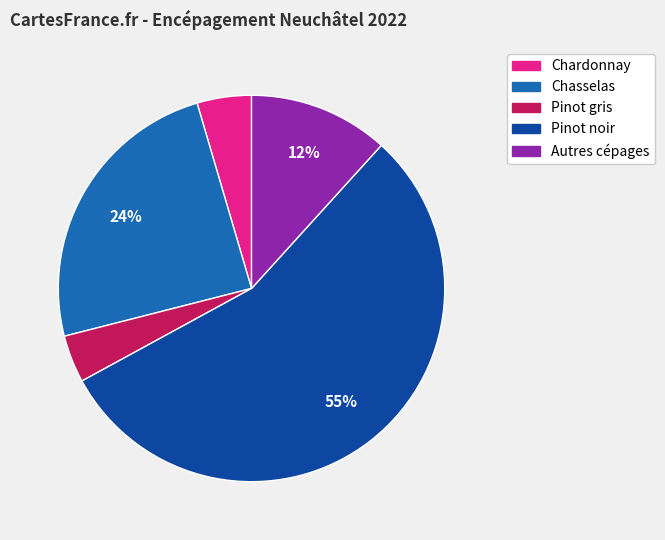

True or false: Pinot noir accounts for 55% of the total.

True